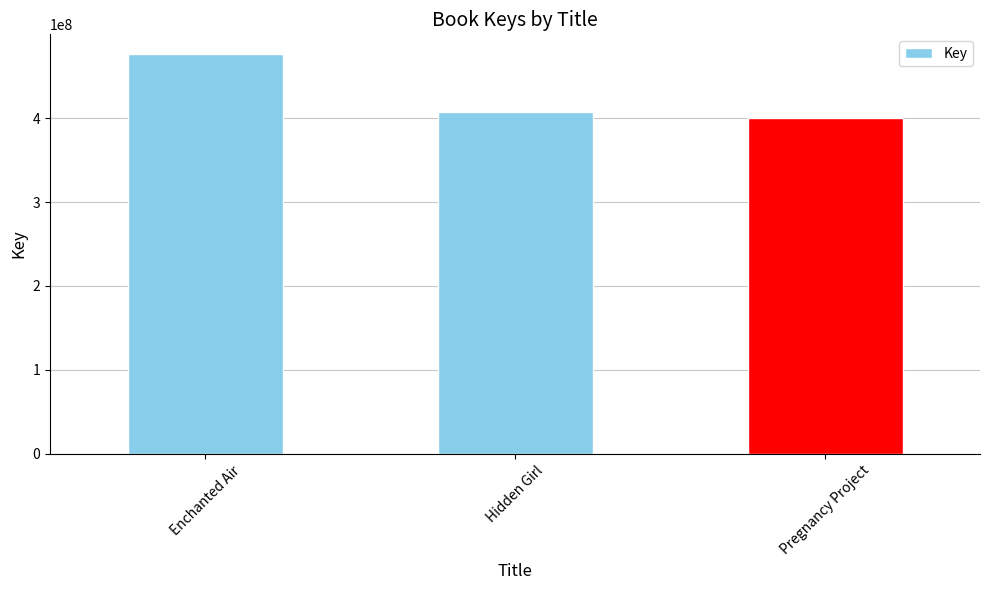

How many data points does each series have?

3